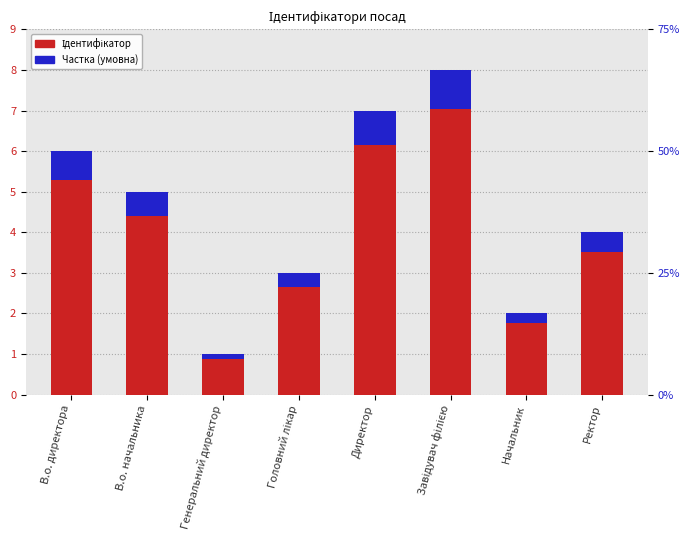

Count the number of categories in the chart.

8